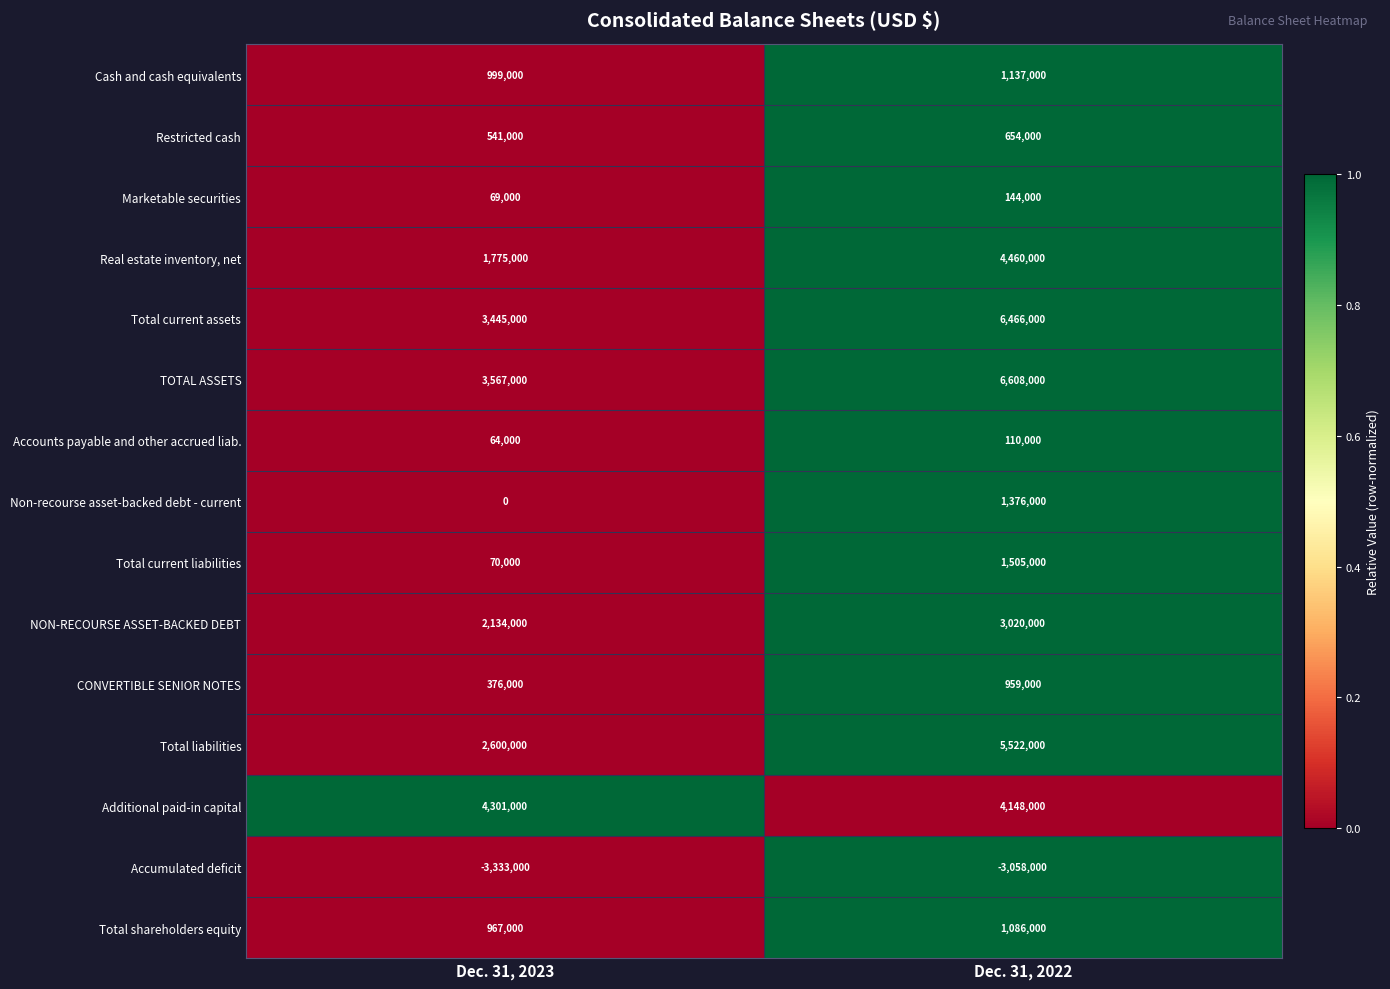

How many categories are shown in the chart?

2